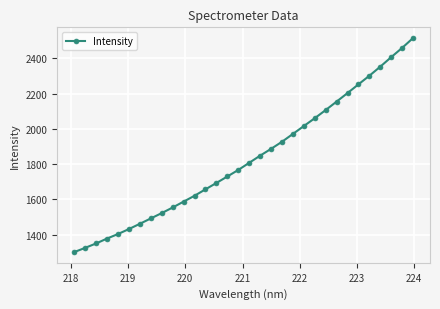

True or false: the data has more than 2 interior local peaks.

False